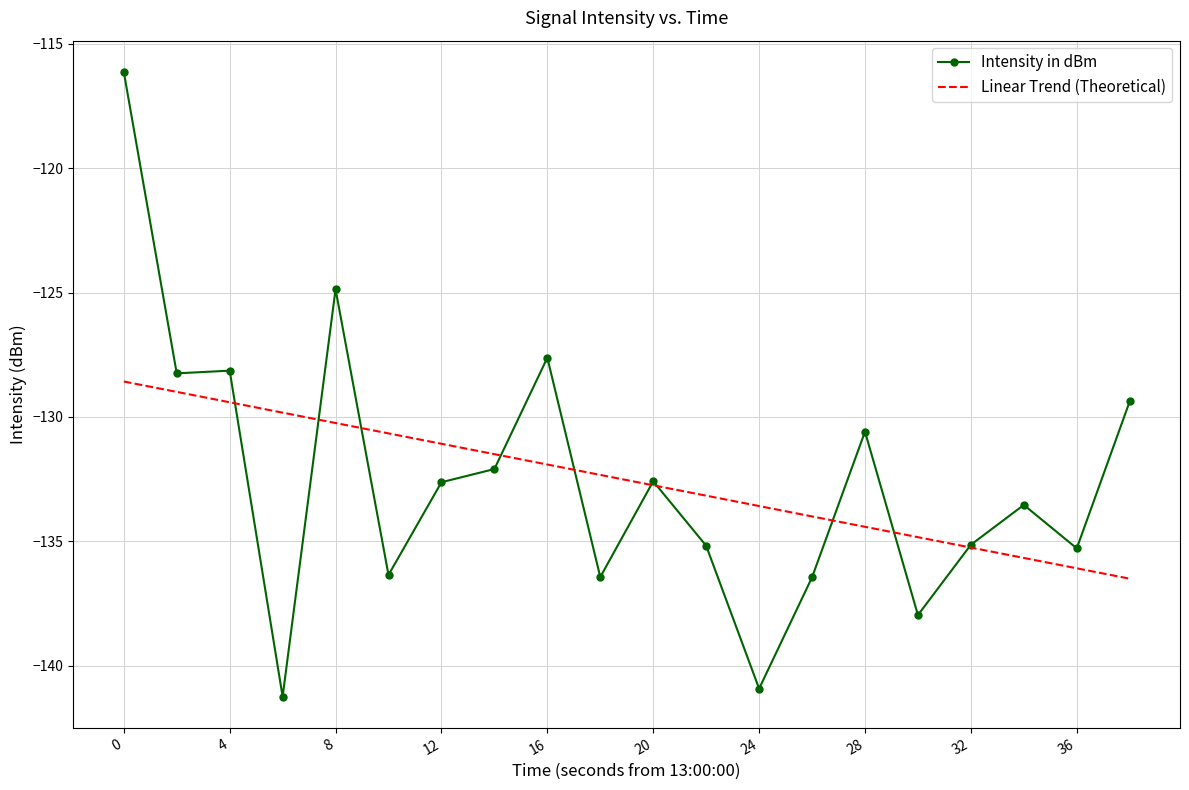

What is the minimum value for Linear Trend (Theoretical)?

-136.5